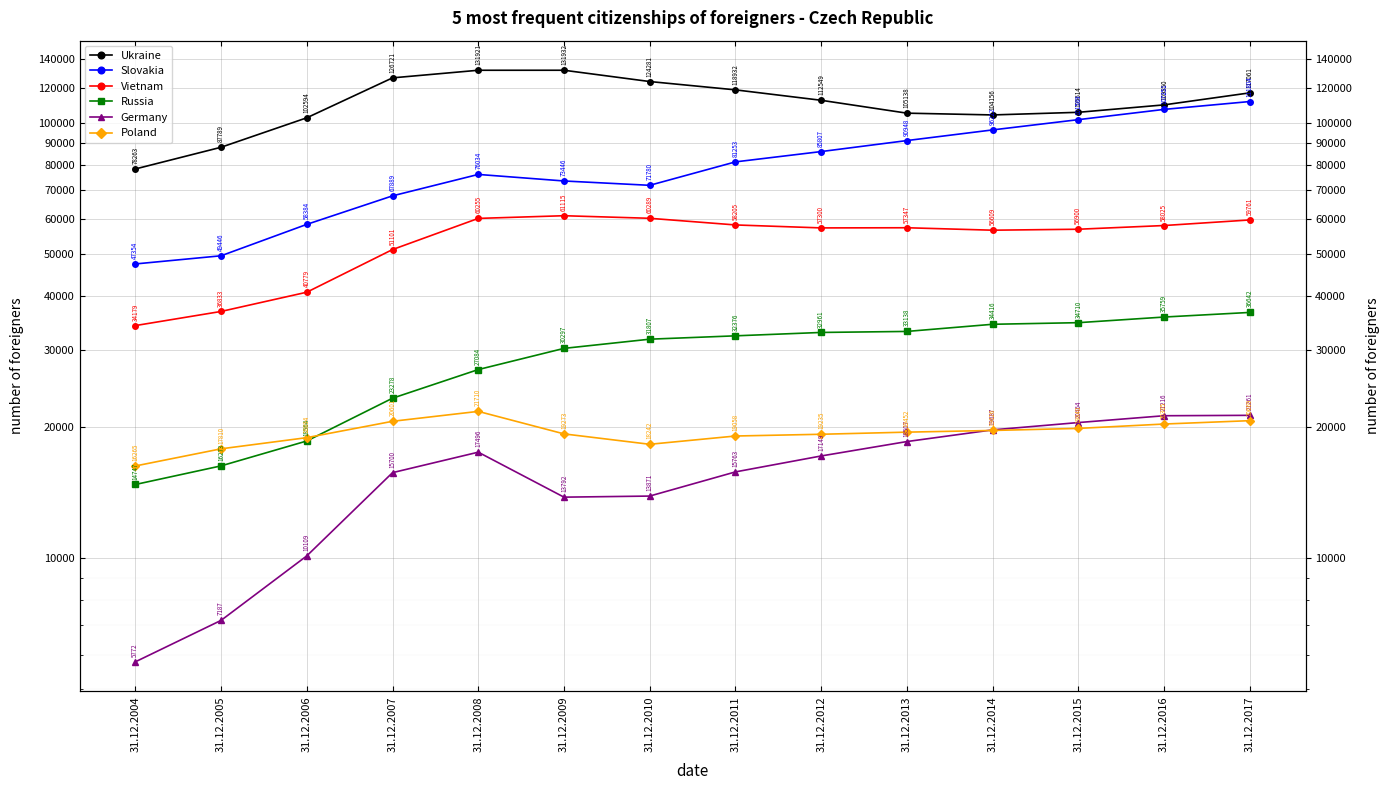

True or false: Germany and Vietnam intersect in this chart.

False